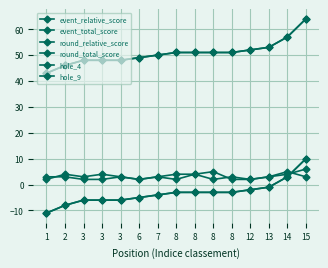

Which category has the lowest value in the hole_4 series?

1